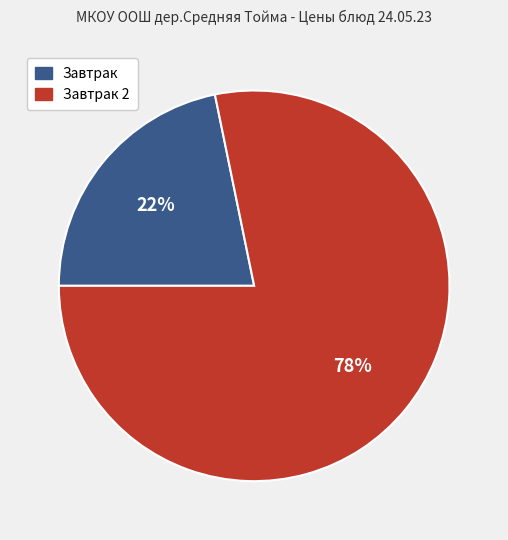

Is the sum of Завтрак 2 and Завтрак greater than half?

Yes